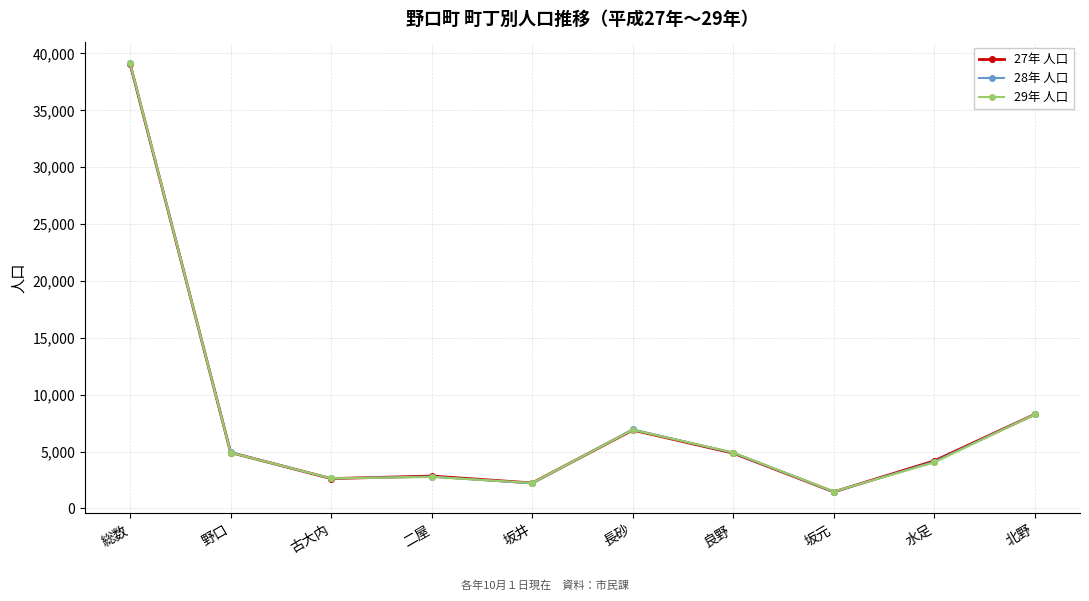

List the series in order of their overall mean, lowest first.

29年 人口, 28年 人口, 27年 人口